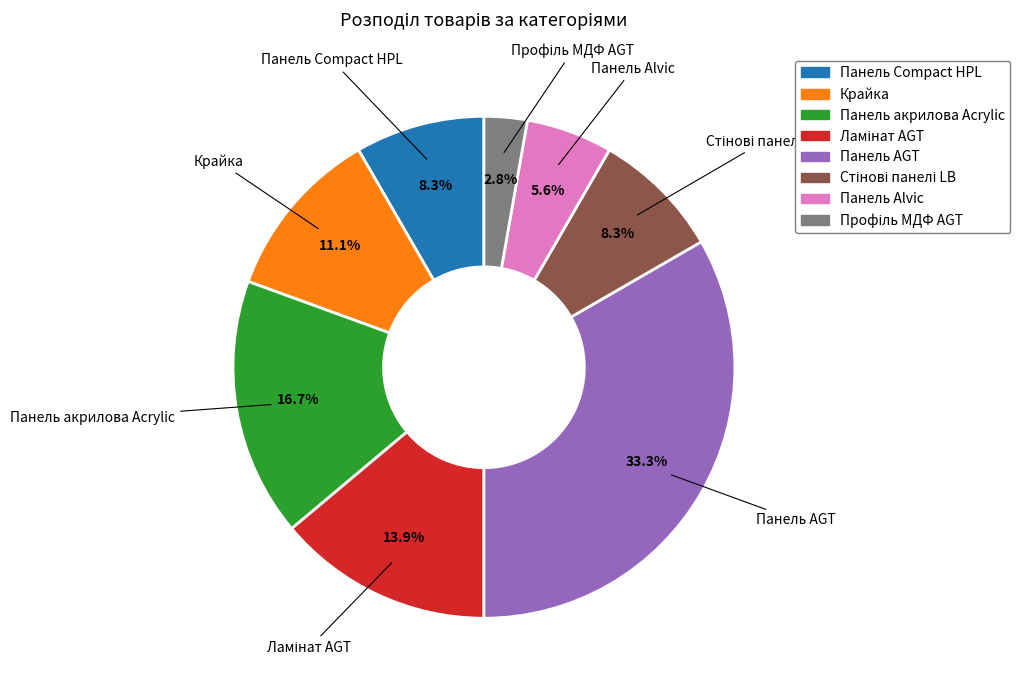

What portion of the pie excludes Панель AGT?

66.7%